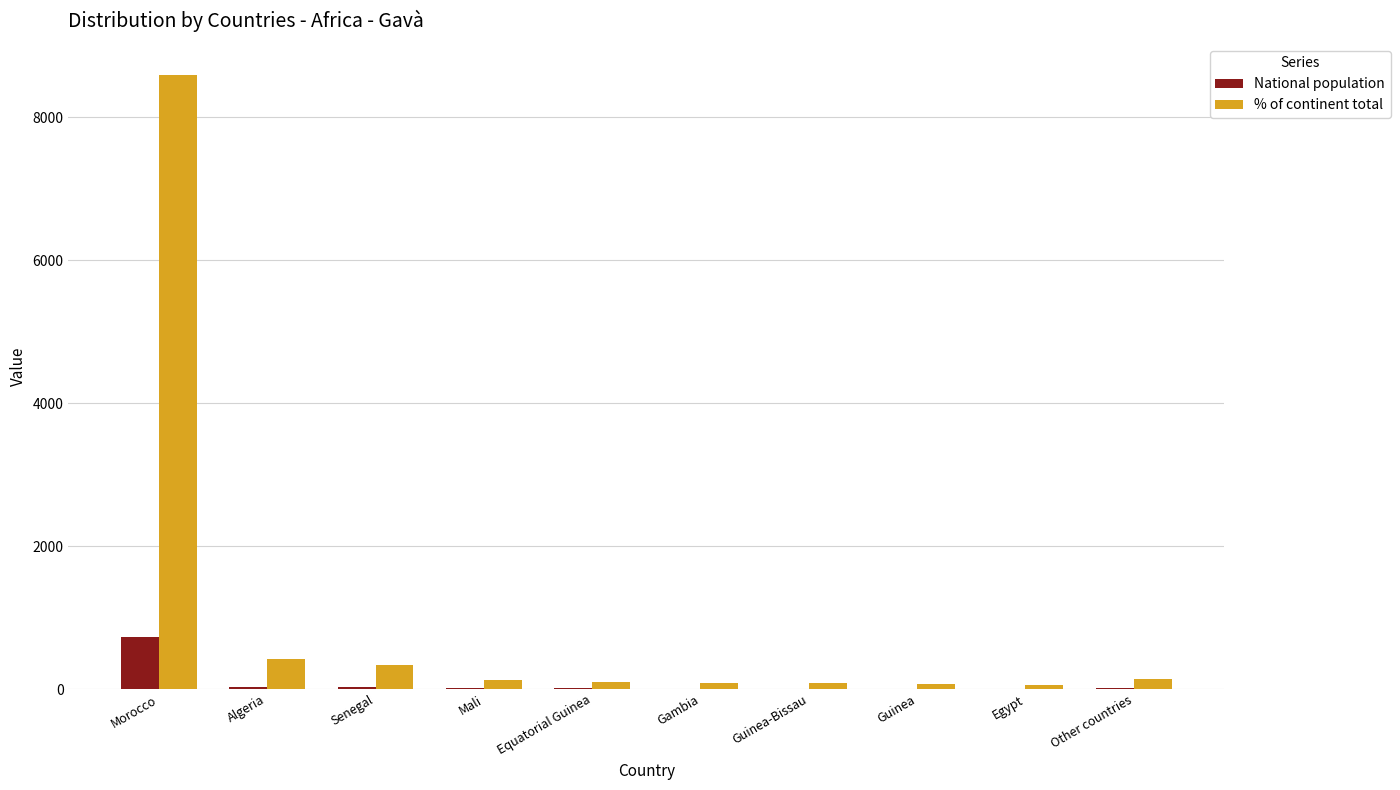

What is the maximum value for National population?

727